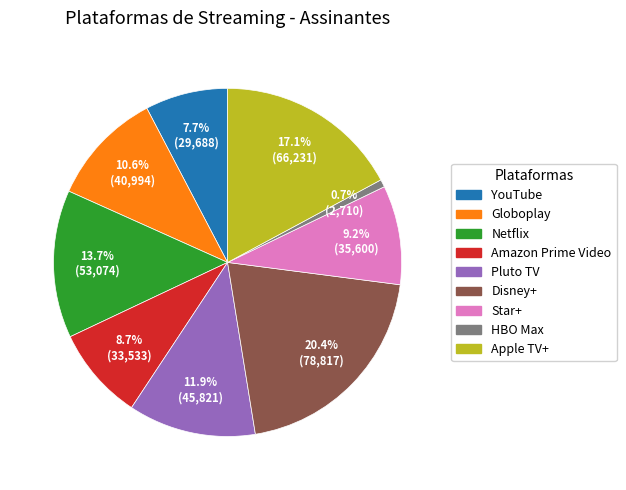

Which has a higher value, Netflix or YouTube?

Netflix